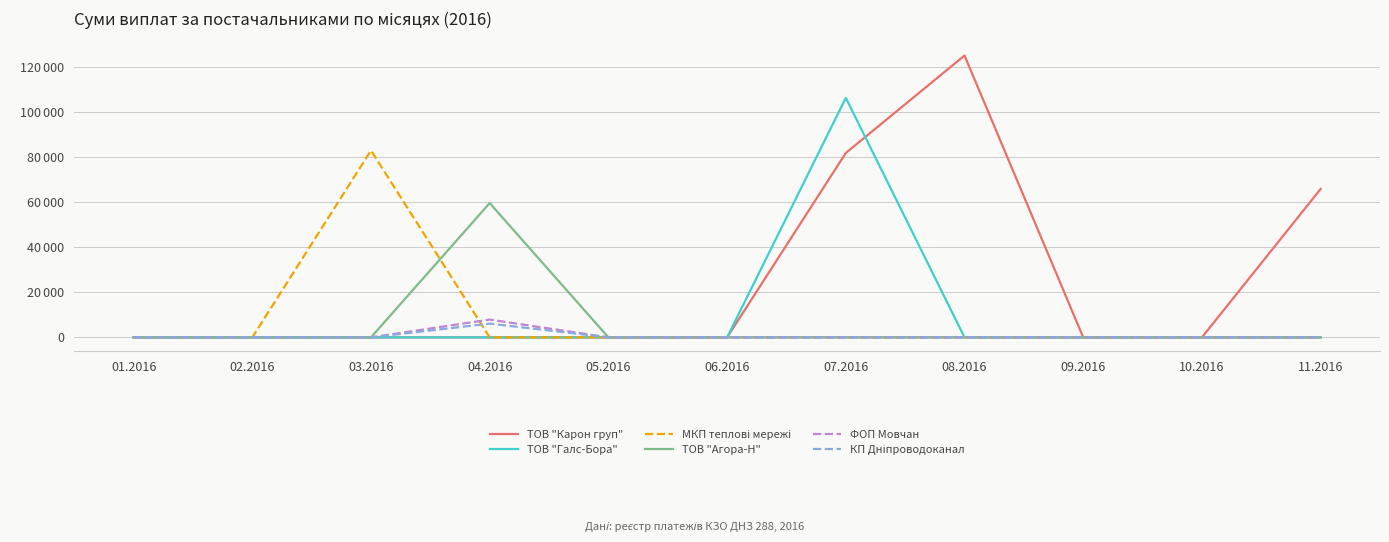

List the series in order of their peak value, lowest first.

КП Дніпроводоканал, ФОП Мовчан, ТОВ "Агора-Н", МКП теплові мережі, ТОВ "Галс-Бора", ТОВ "Карон груп"